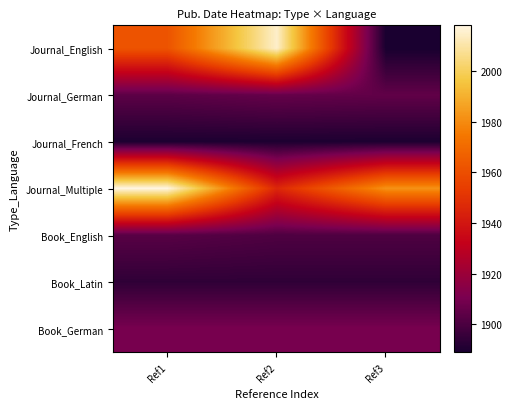

What is the maximum value shown in the chart?

2018